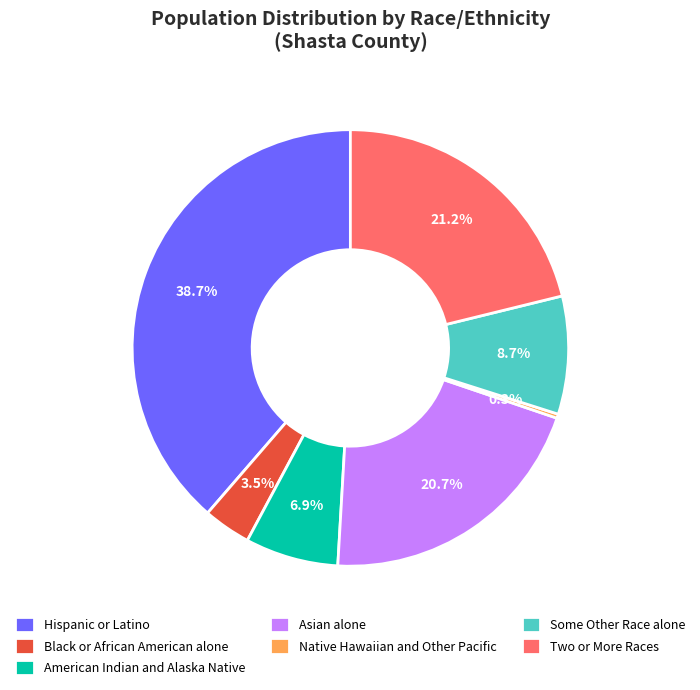

How many slices are in this pie chart?

7